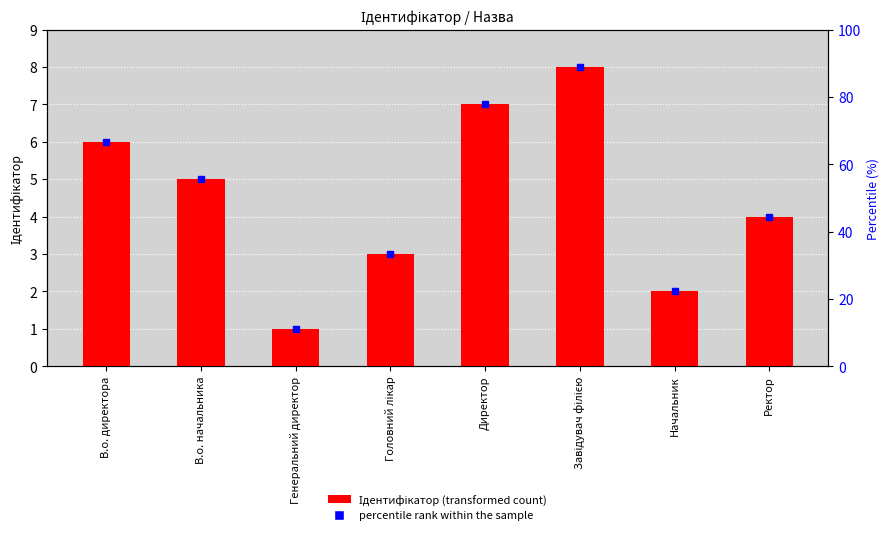

What is the sum of the values at В.о. начальника and Начальник?

7